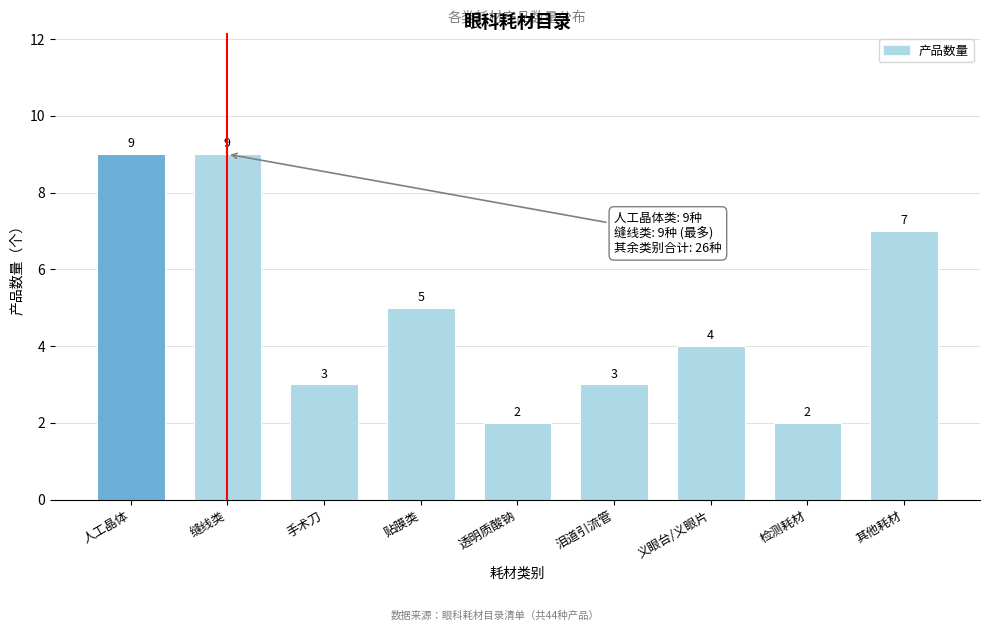

Reading left to right, what are all the values shown in this chart?

9	9	3	5	2	3	4	2	7